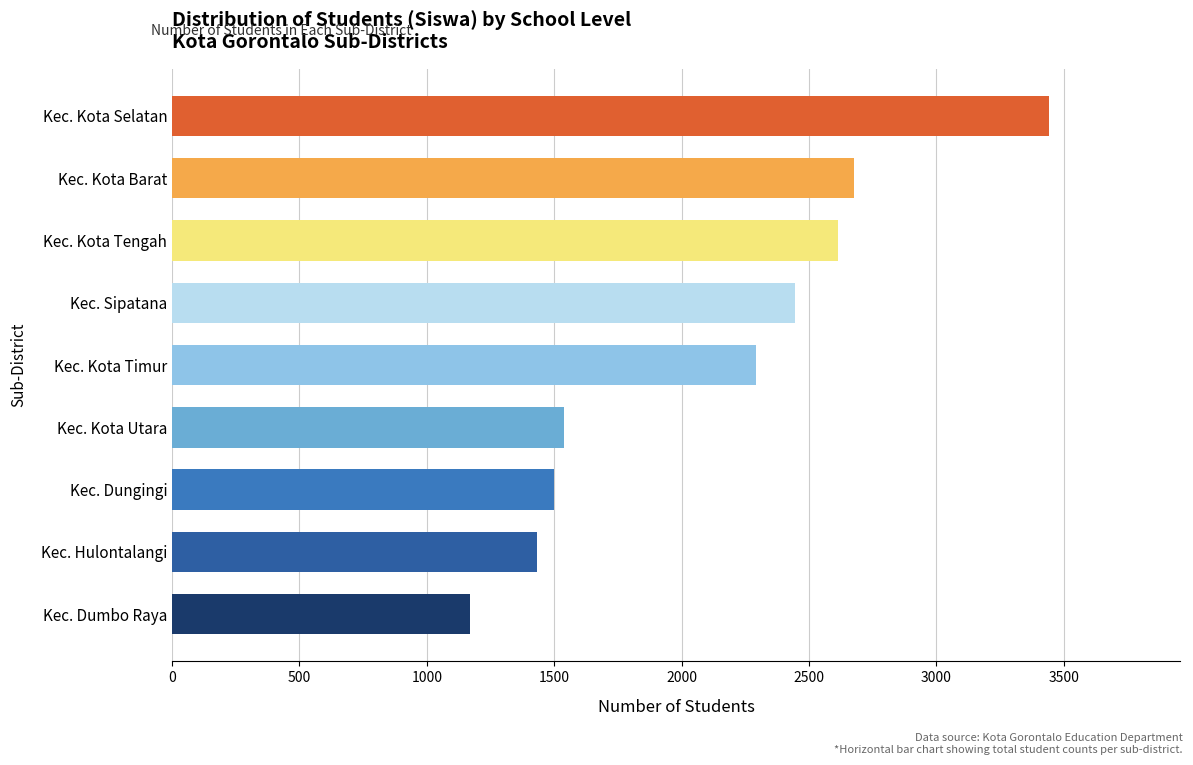

Reading top to bottom, list all the values displayed in this chart.

3441	2678	2614	2445	2293	1539	1500	1434	1169